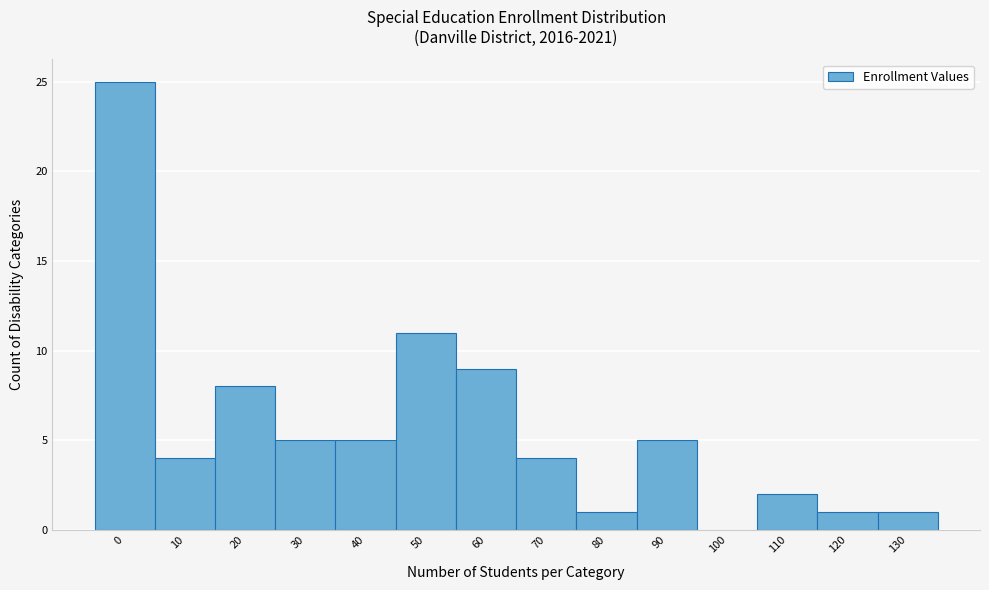

Reading left to right, transcribe all the data shown in this chart.

0=25	10=4	20=8	30=5	40=5	50=11	60=9	70=4	80=1	90=5	100=0	110=2	120=1	130=1